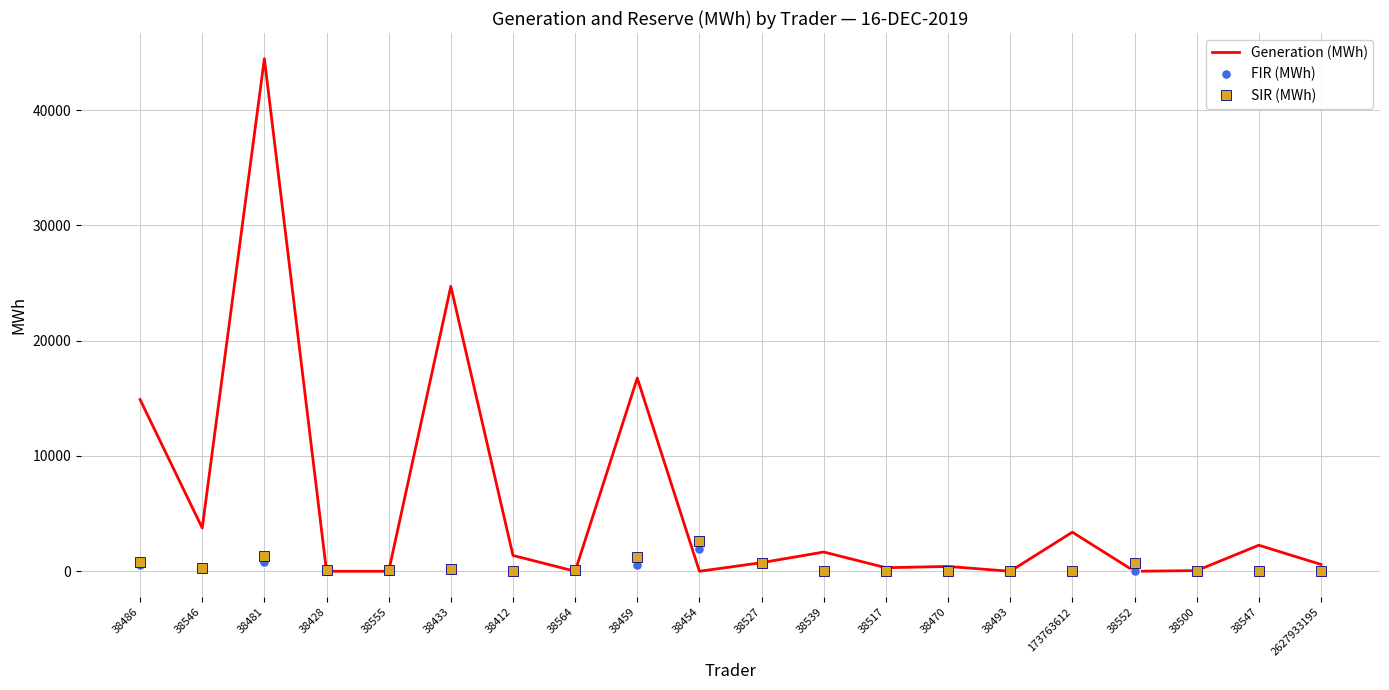

What is the total value across all series at 38433?

25203.3